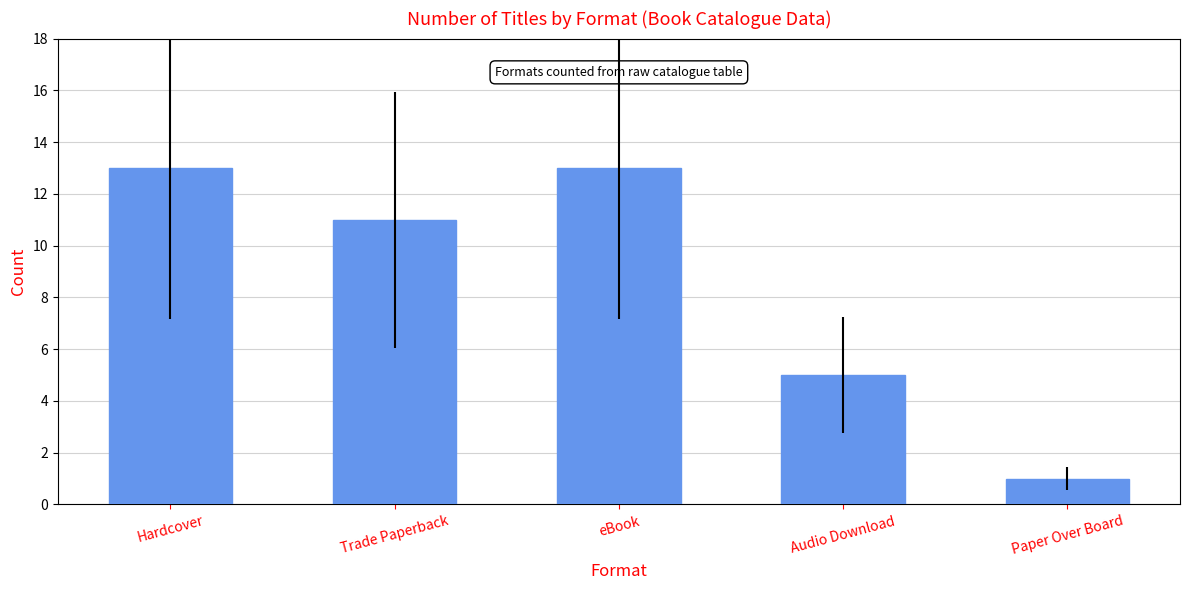

Is it true that the value at Hardcover is 13?

True